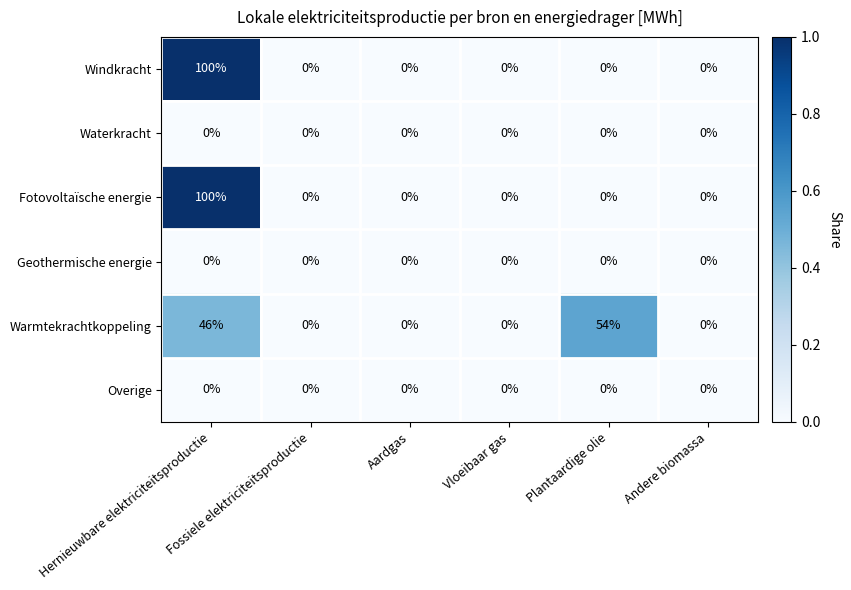

What is the difference between the maximum and minimum values in the Warmtekrachtkoppeling series?

54